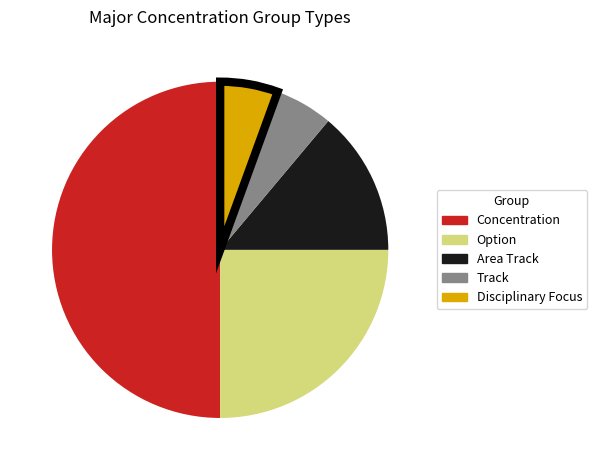

Which has a higher value, Disciplinary Focus or Concentration?

Concentration